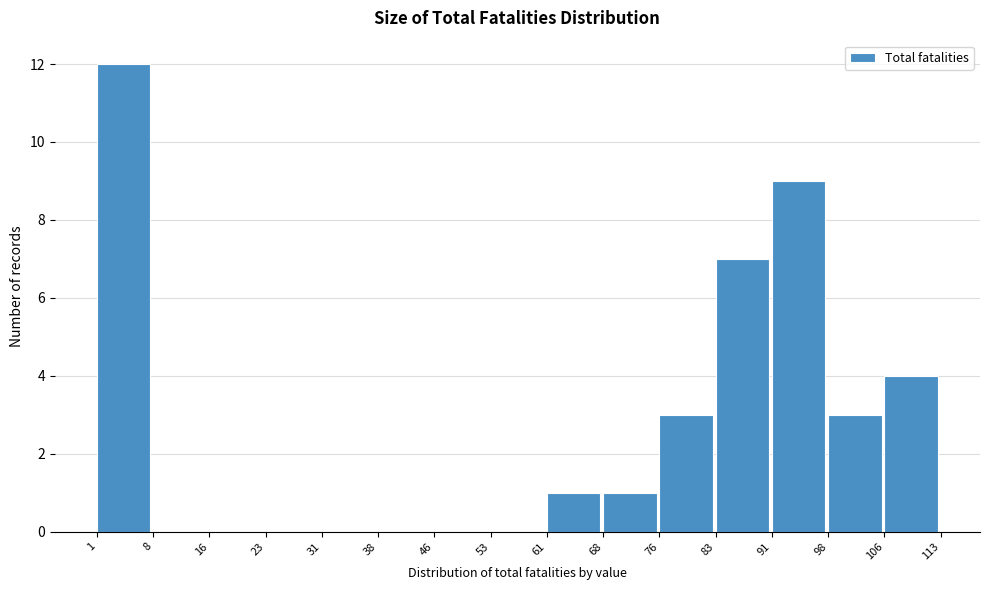

Reading left to right, transcribe this chart: for each bar, give the range it covers on the x-axis and its height. The values are not printed on the chart, so give them approximately, as read against the axis.

1 to 8: 12
8 to 16: 0
16 to 23: 0
23 to 31: 0
31 to 38: 0
38 to 46: 0
46 to 53: 0
53 to 61: 0
61 to 68: 1
68 to 76: 1
76 to 83: 3
83 to 91: 7
91 to 98: 9
98 to 106: 3
106 to 113: 4